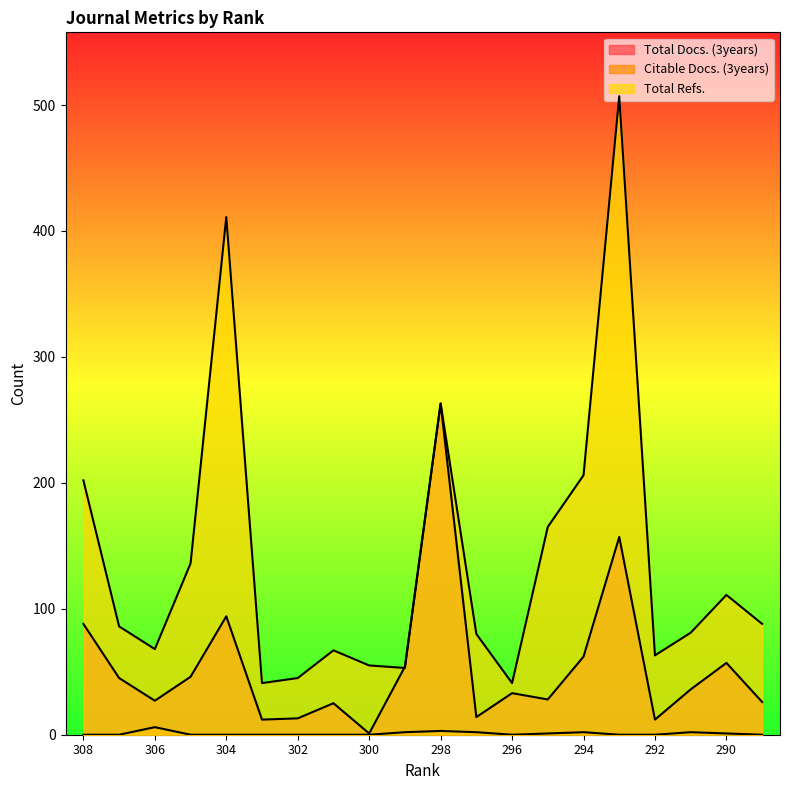

What value does the Total Refs. series have at 295, to the nearest 50?

150